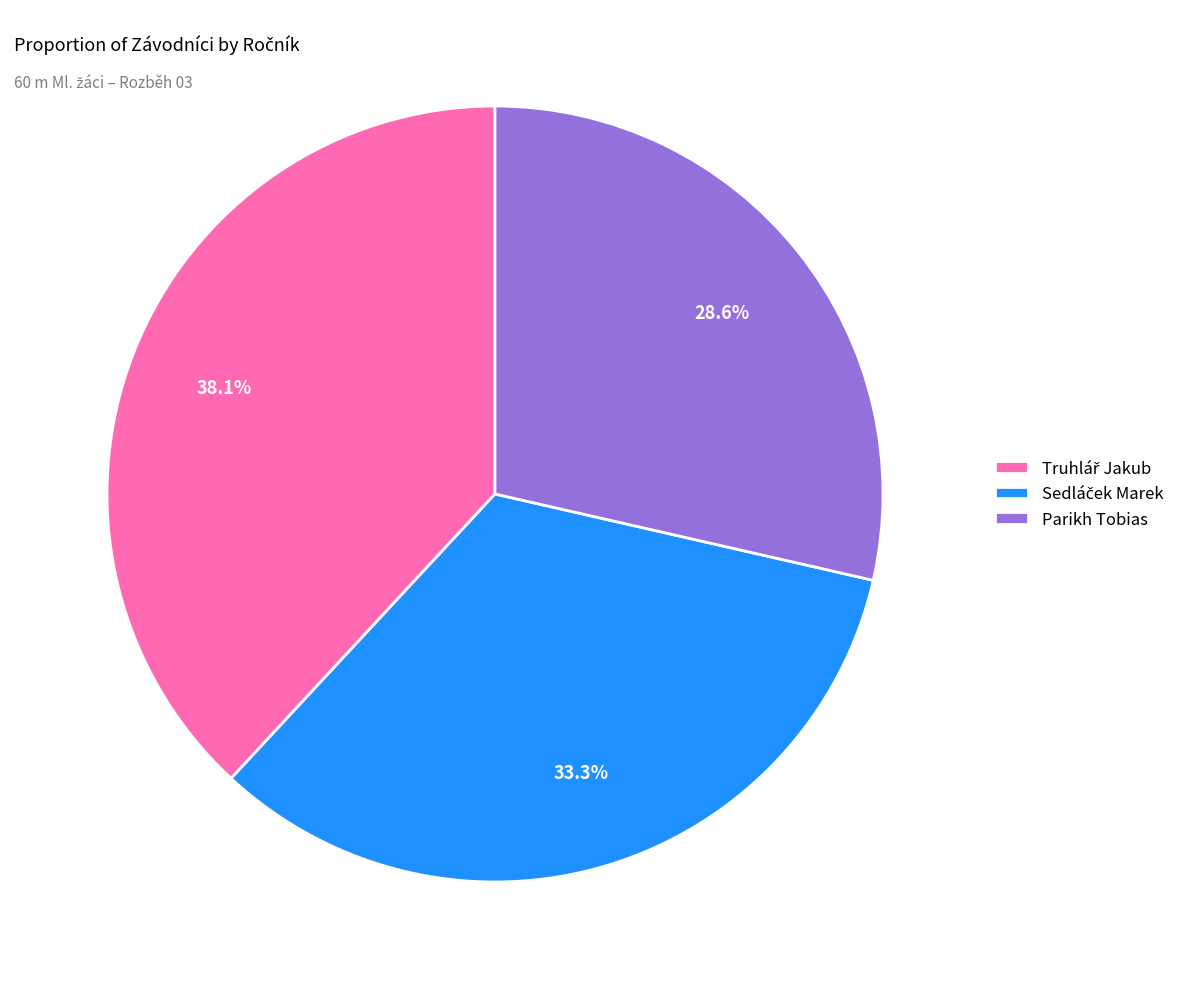

Which category has the smallest portion of the pie?

Parikh Tobias